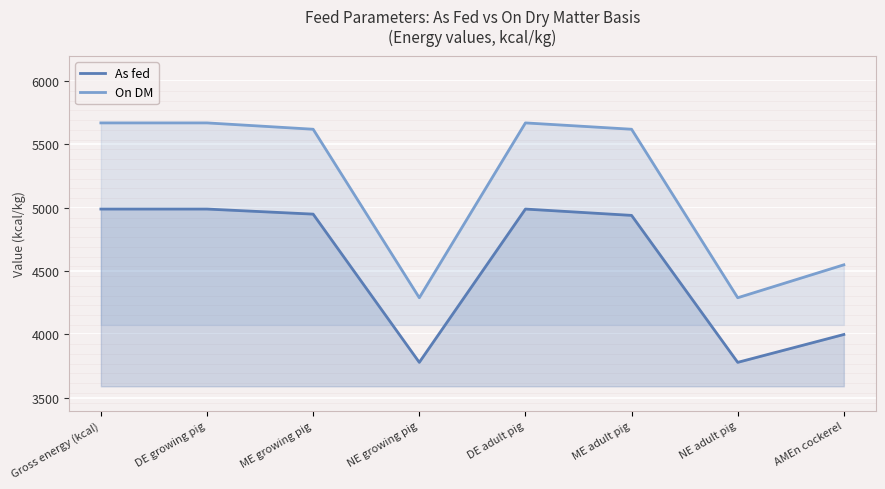

Rank the series at NE growing pig from highest to lowest value.

On DM, As fed